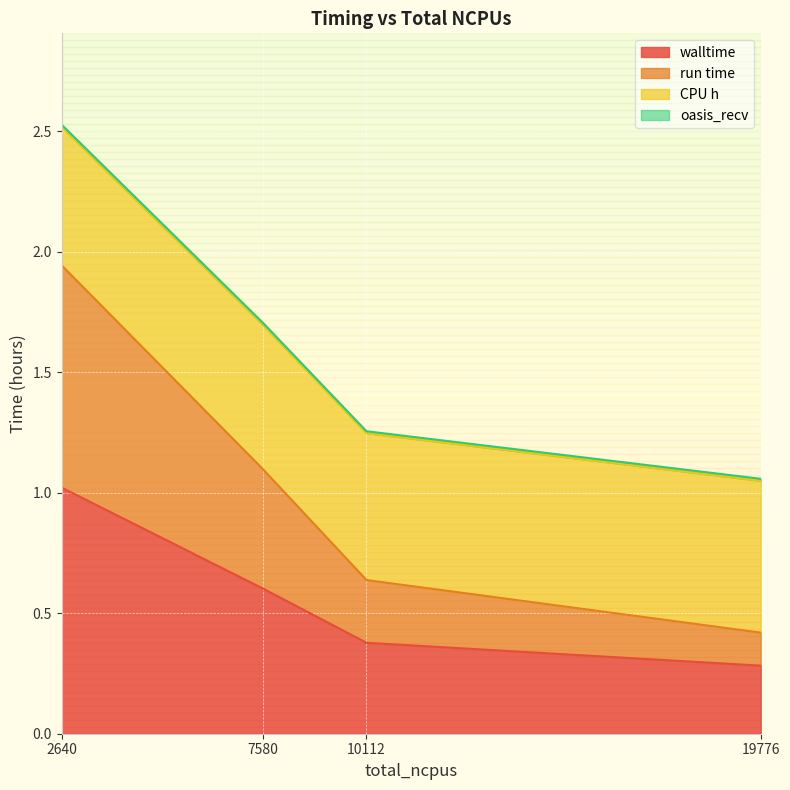

At which category is the sum across all series the highest?

2640